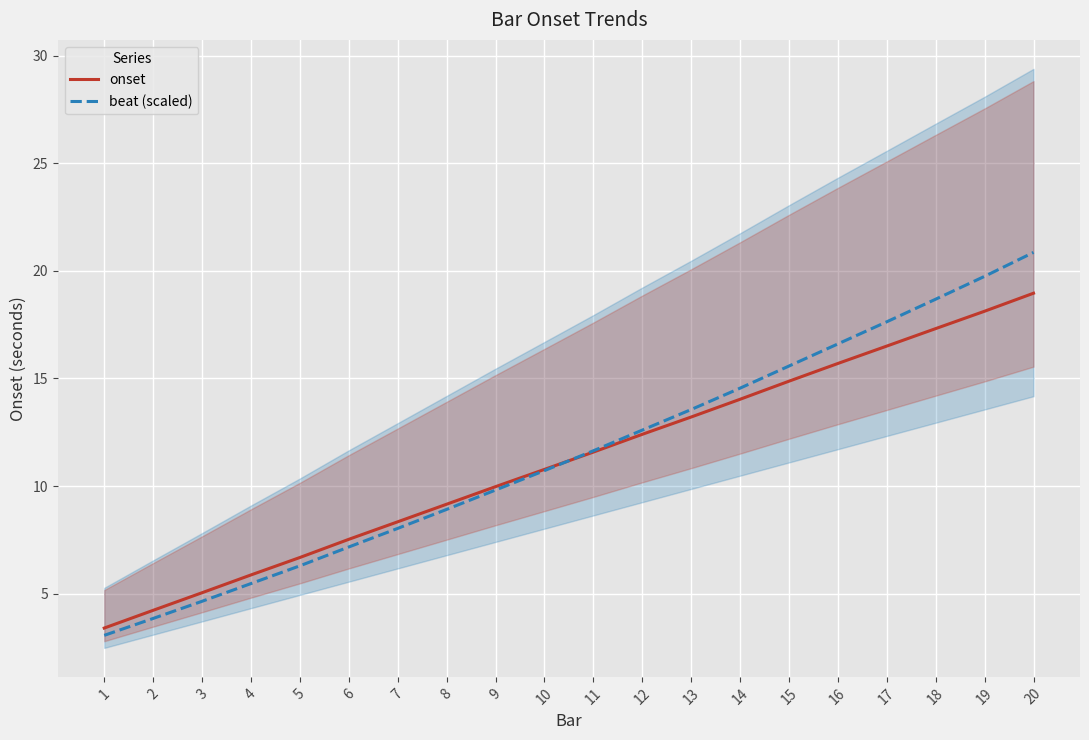

True or false: beat (scaled) has more than 0 interior local peaks.

False